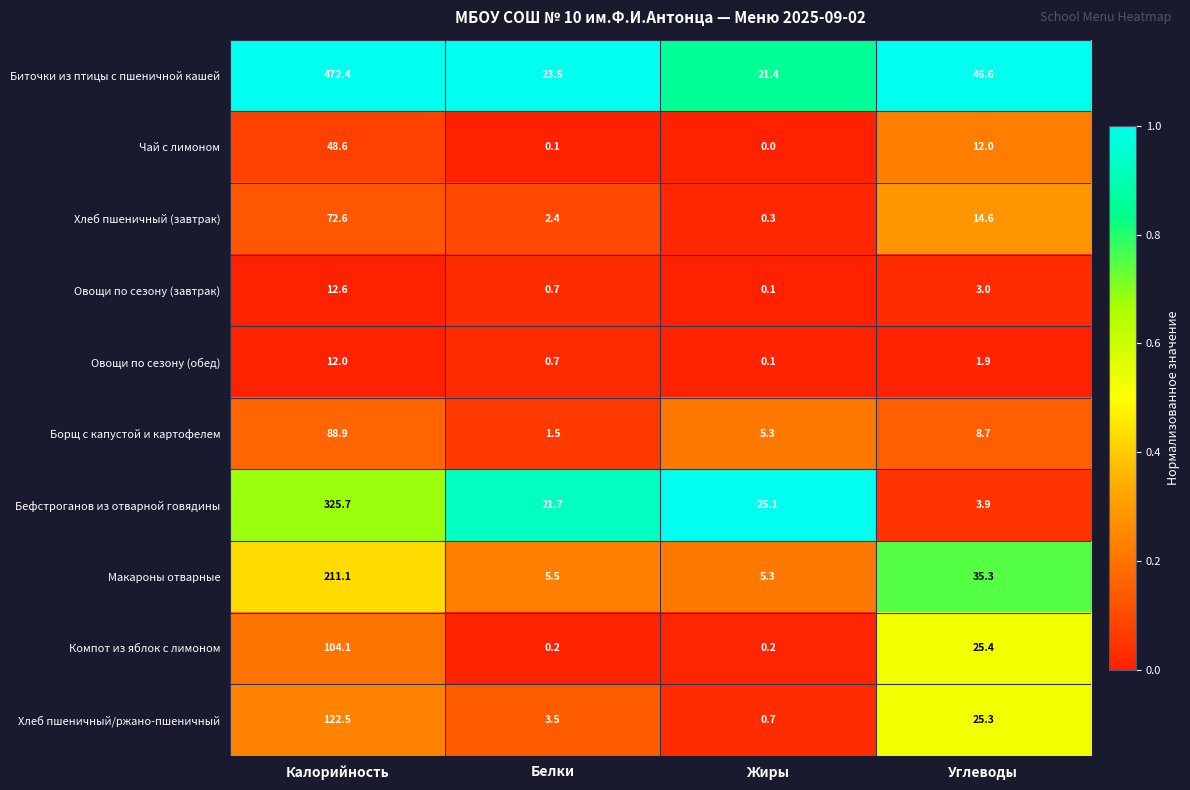

True or false: Хлеб пшеничный (завтрак) has a value of 6.9 at Углеводы.

False